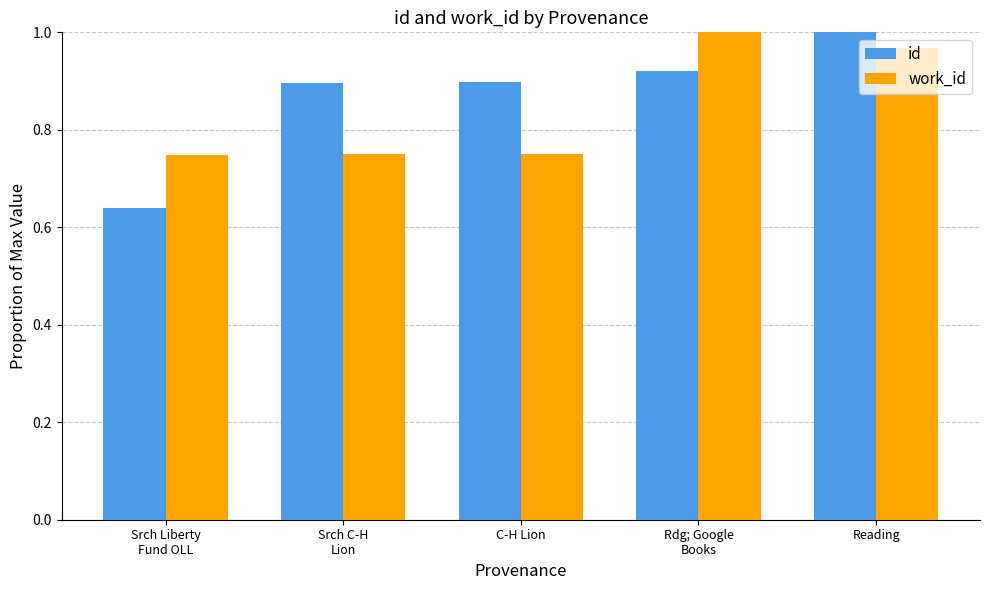

At which label does id reach its minimum?

Srch Liberty
Fund OLL